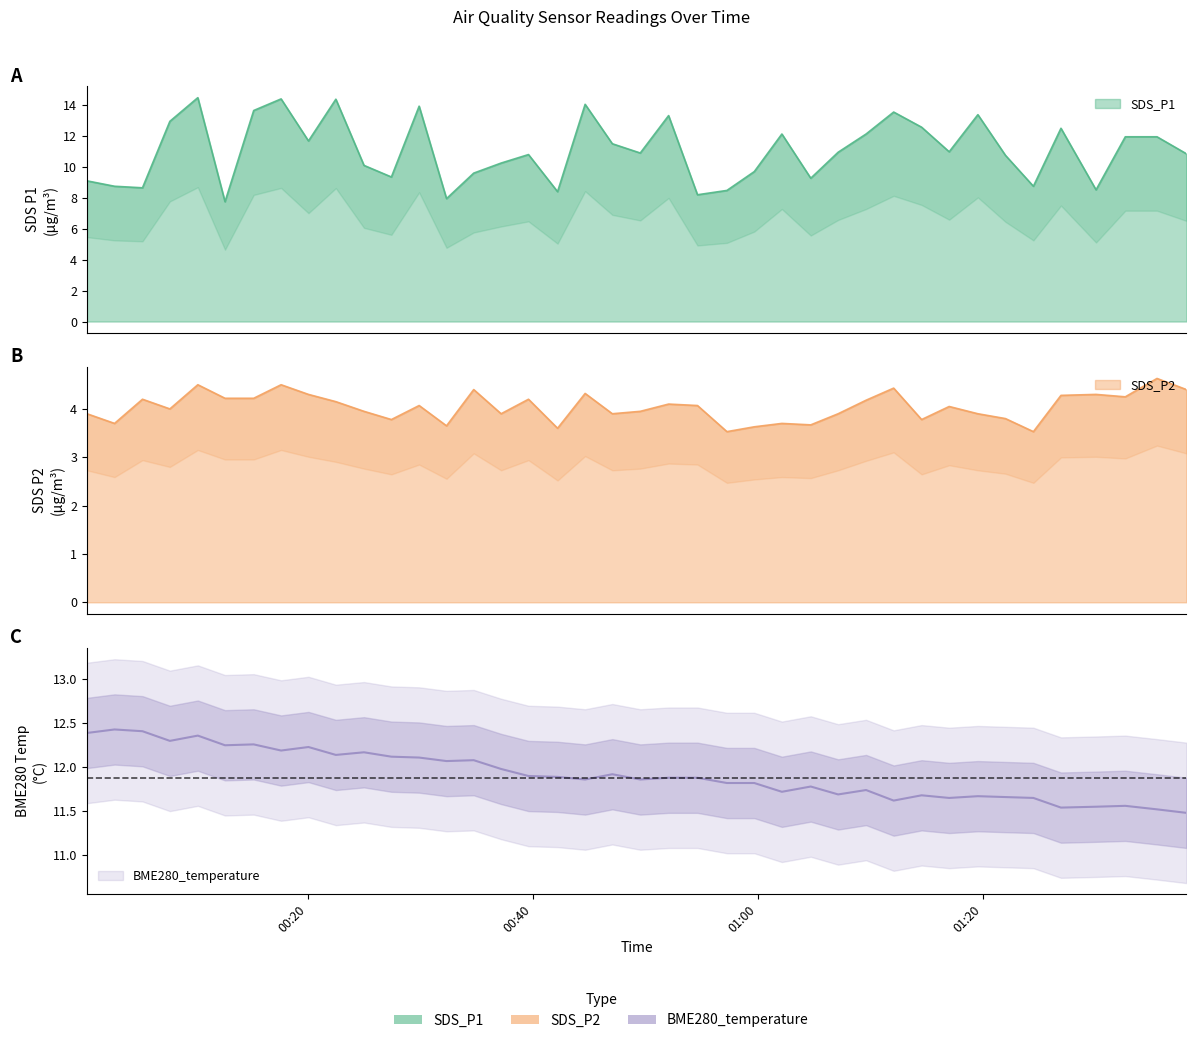

How many values in the SDS_P2 series are below 4?

18